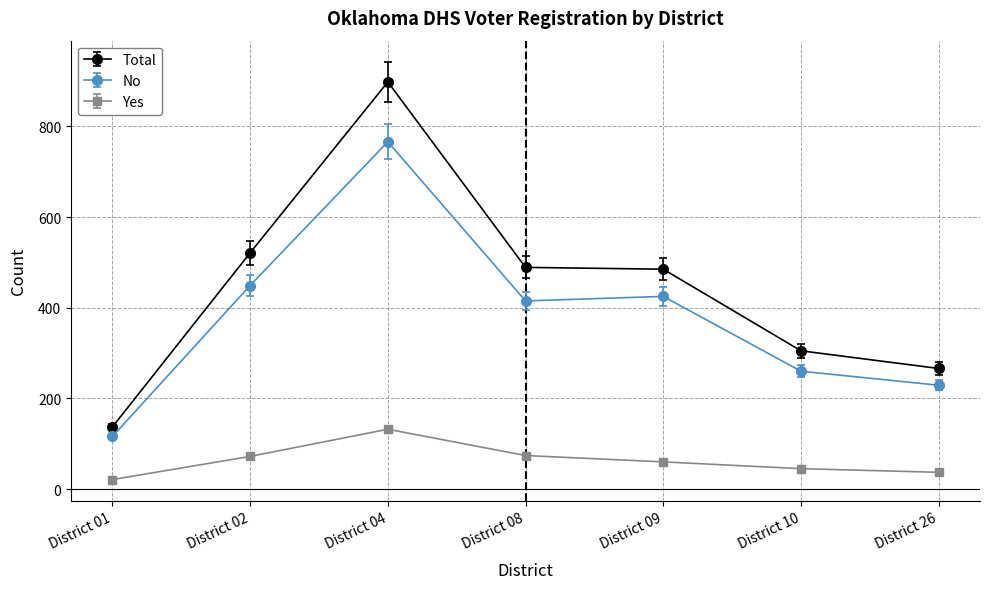

What is the average value of the Yes series?

63